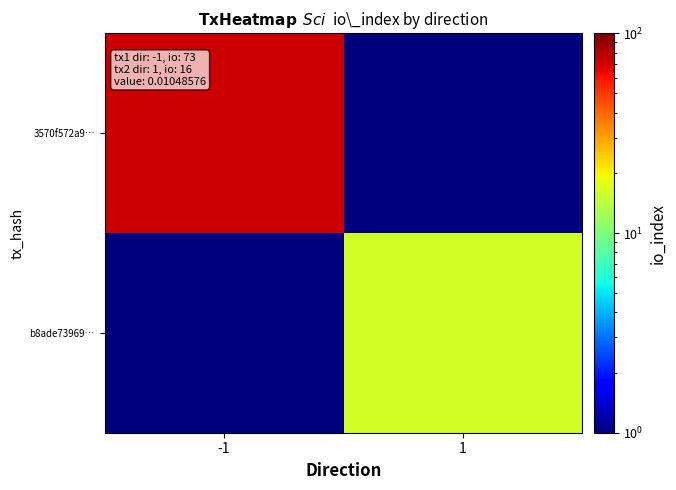

What is the minimum value shown in the chart?

0.1